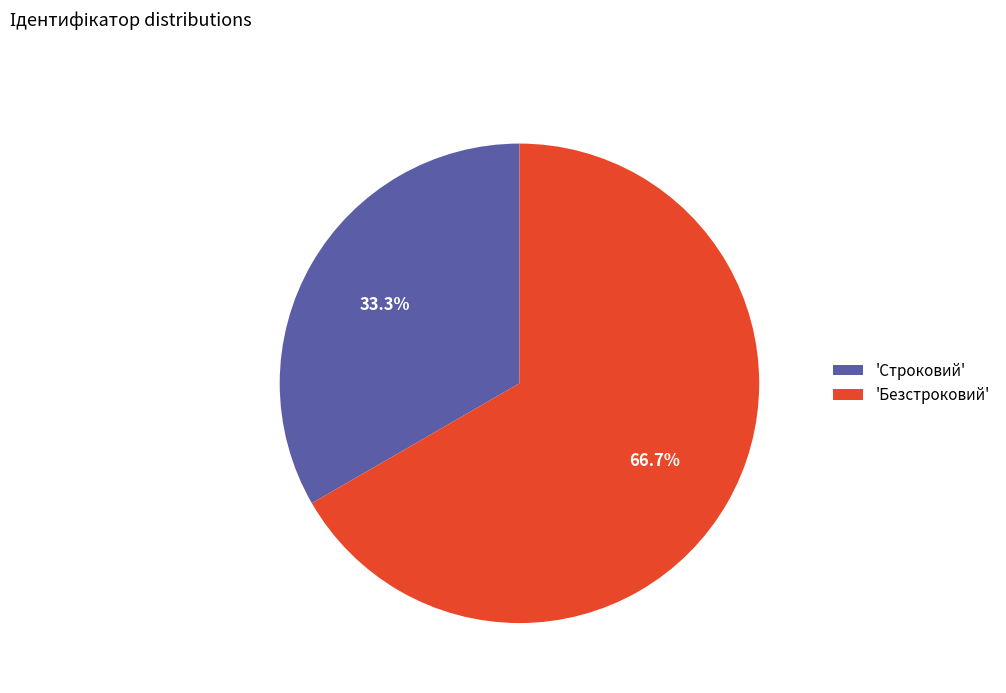

How many slices are in this pie chart?

2